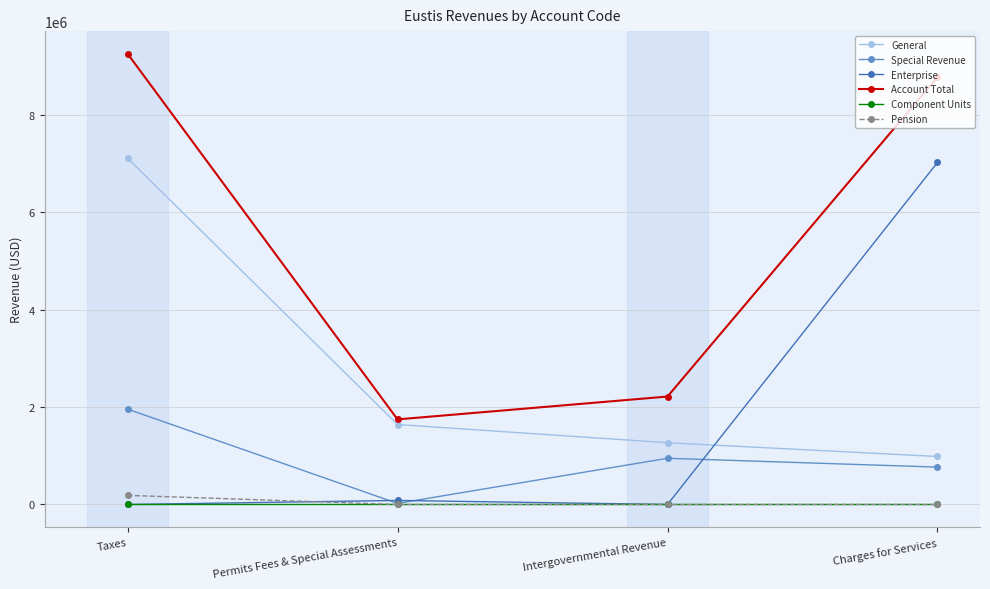

List the labels in order of General value, smallest first.

Charges for Services, Intergovernmental Revenue, Permits Fees & Special Assessments, Taxes